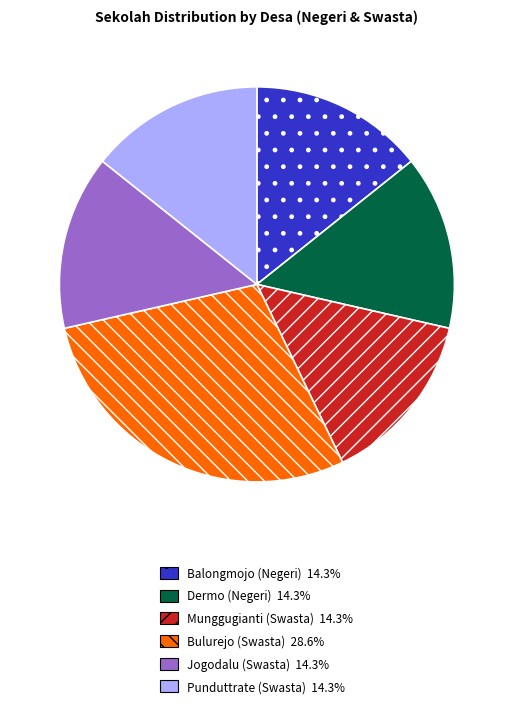

Do Punduttrate (Swasta) and Balongmojo (Negeri) together represent more than half of the pie?

No